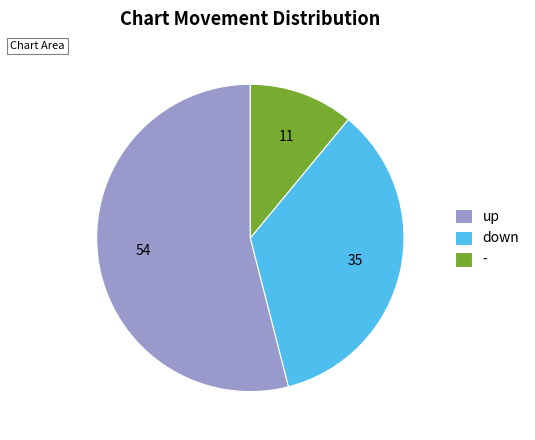

What is the majority slice?

up